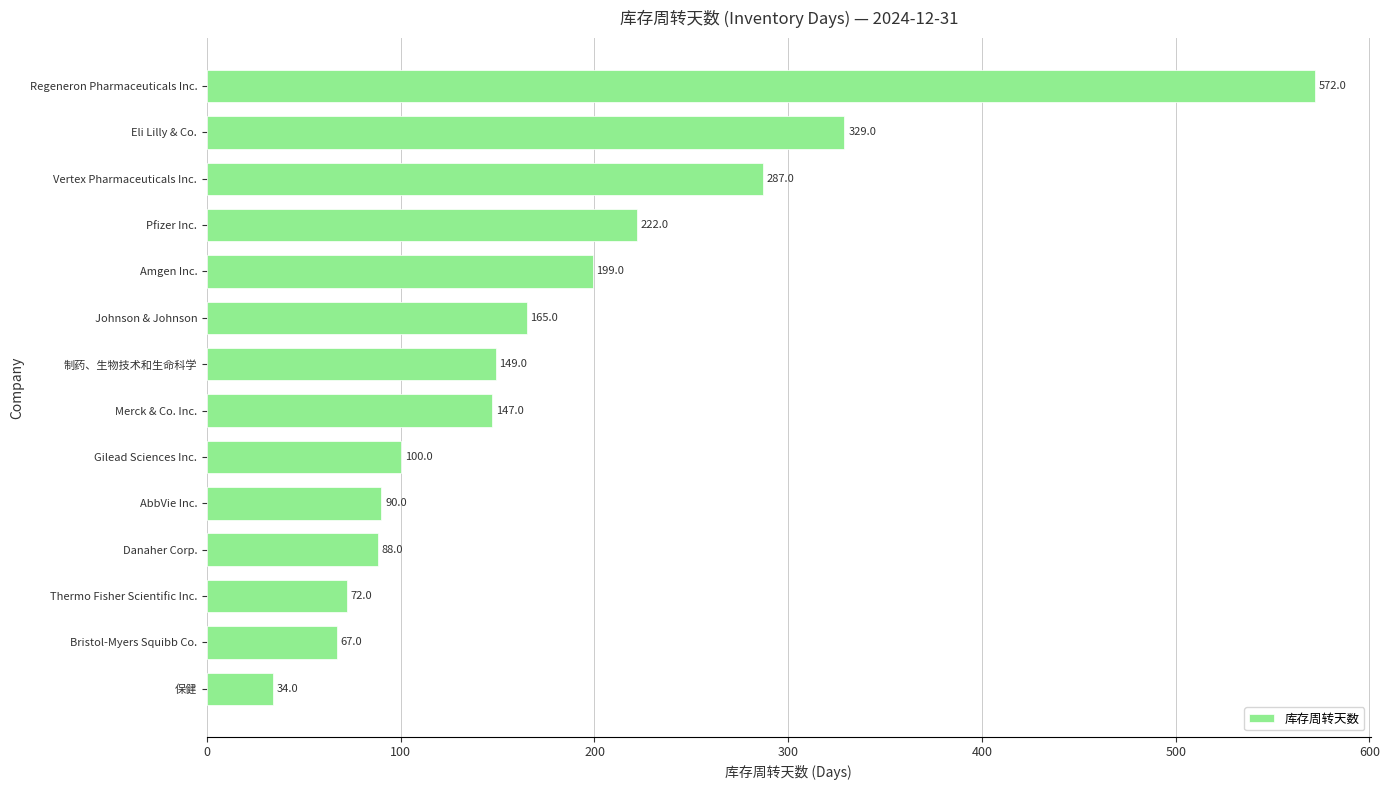

Between Regeneron Pharmaceuticals Inc. and Johnson & Johnson, which is larger?

Regeneron Pharmaceuticals Inc.